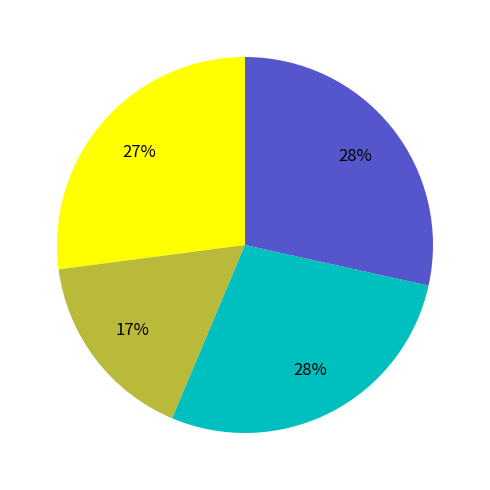

Is there a majority slice in this chart?

No